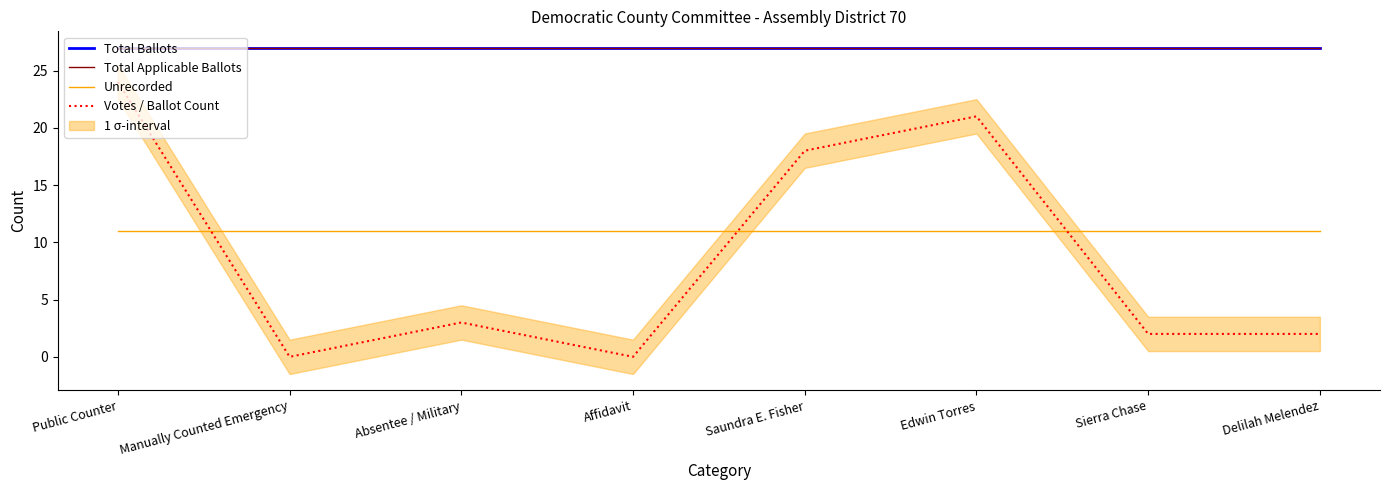

True or false: Unrecorded has a value of 11 at Edwin Torres.

True